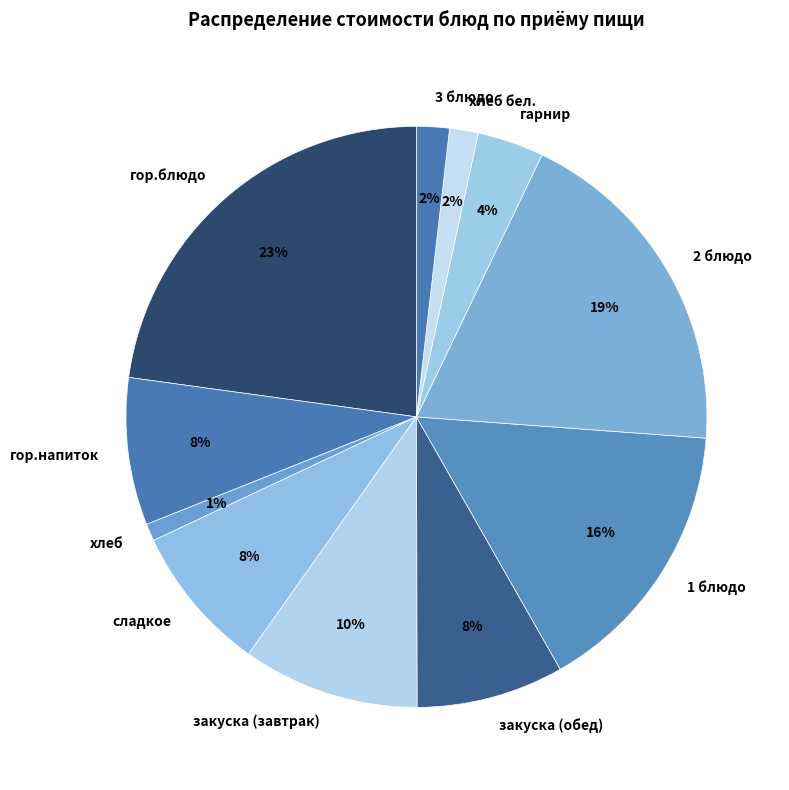

To the nearest percent, what portion does хлеб represent?

1%